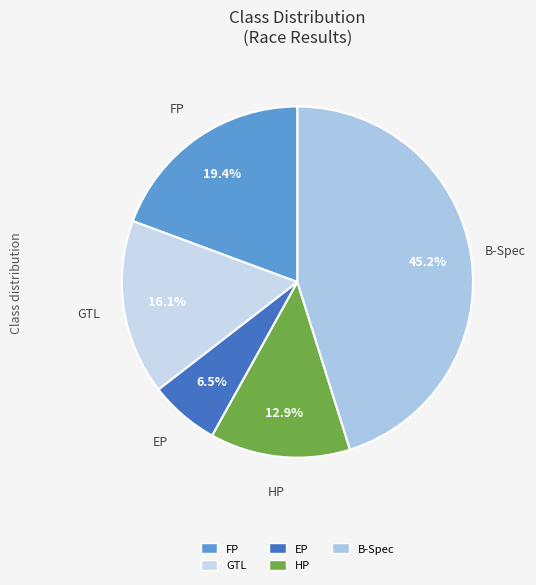

What portion of the pie excludes HP?

87.1%